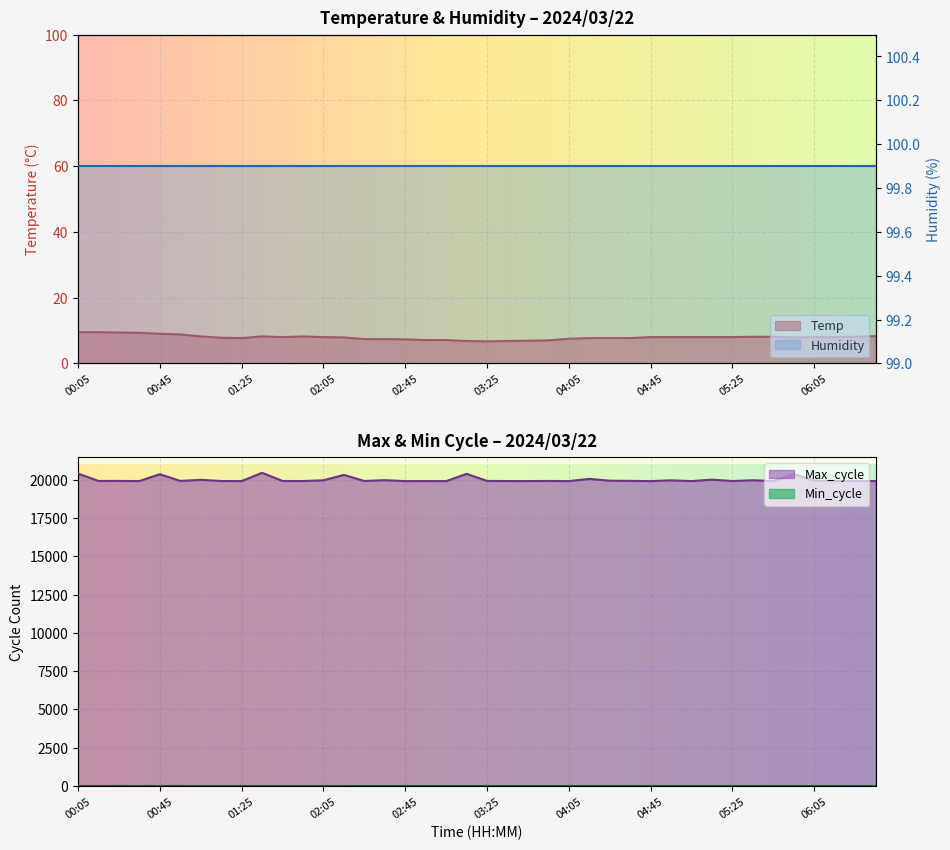

Is it true that Max_cycle equals 29523.3 at 00:05?

False